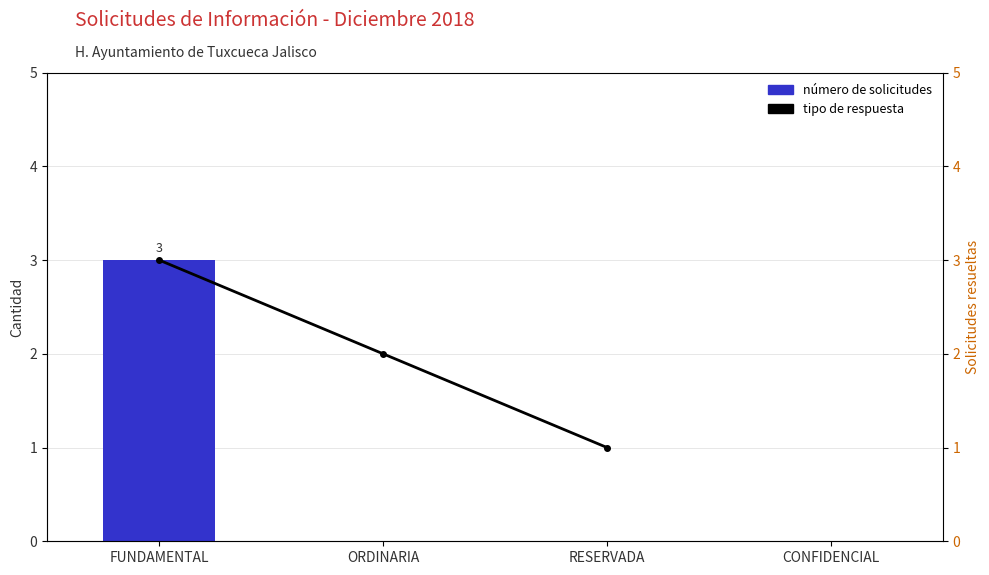

List the labels in order of value, largest first.

FUNDAMENTAL, ORDINARIA, RESERVADA, CONFIDENCIAL